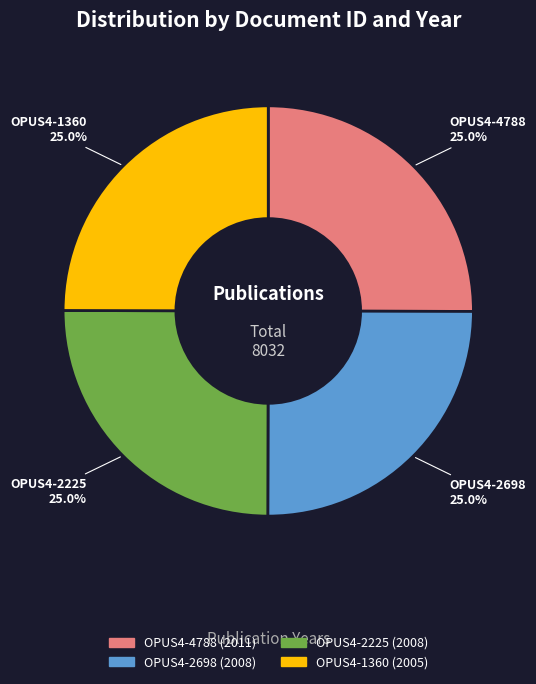

How many slices are in this pie chart?

4